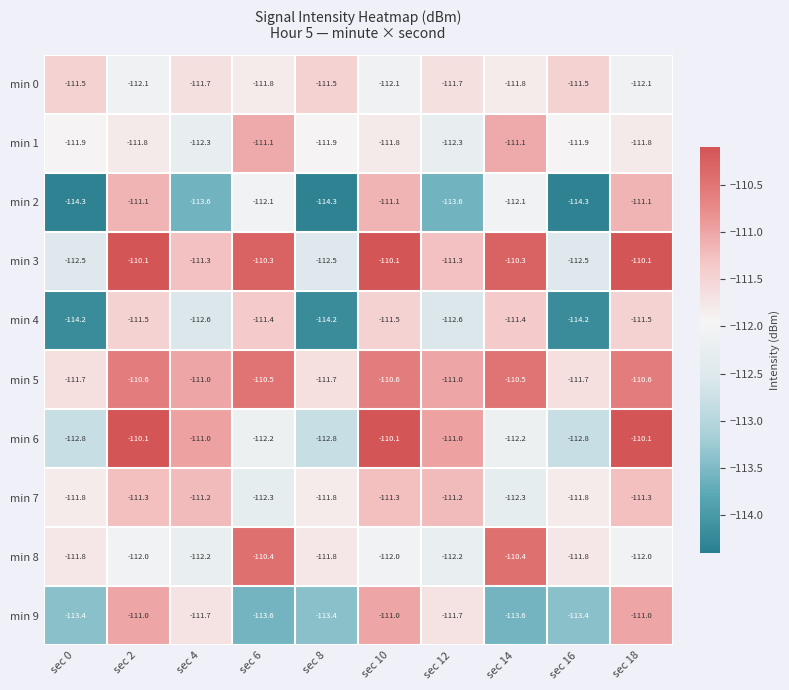

What is the greatest value displayed?

-110.1